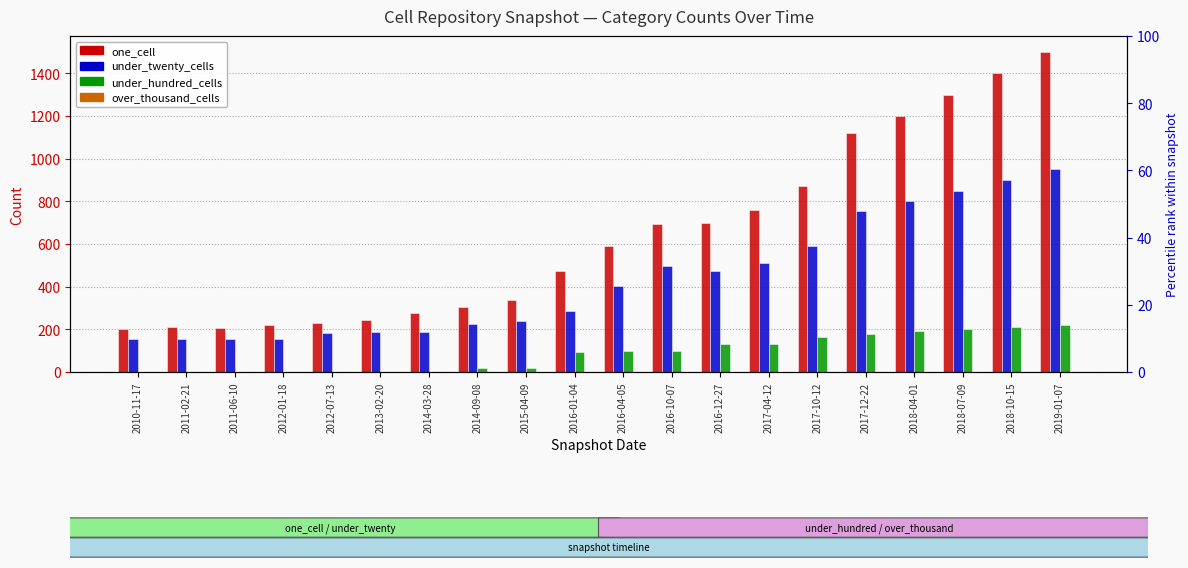

Reading right to left, transcribe all the data shown in this chart.

one_cell: 2019-01-07=1500	2018-10-15=1400	2018-07-09=1300	2018-04-01=1200	2017-12-22=1119	2017-10-12=873	2017-04-12=761	2016-12-27=700	2016-10-07=696	2016-04-05=589	2016-01-04=474	2015-04-09=336	2014-09-08=305	2014-03-28=276	2013-02-20=245	2012-07-13=230	2012-01-18=218	2011-06-10=208	2011-02-21=209	2010-11-17=203
under_twenty_cells: 2019-01-07=950	2018-10-15=900	2018-07-09=850	2018-04-01=800	2017-12-22=755	2017-10-12=589	2017-04-12=509	2016-12-27=472	2016-10-07=495	2016-04-05=403	2016-01-04=285	2015-04-09=240	2014-09-08=226	2014-03-28=186	2013-02-20=186	2012-07-13=183	2012-01-18=156	2011-06-10=154	2011-02-21=155	2010-11-17=155
under_hundred_cells: 2019-01-07=220	2018-10-15=210	2018-07-09=200	2018-04-01=190	2017-12-22=177	2017-10-12=165	2017-04-12=130	2016-12-27=129	2016-10-07=100	2016-04-05=100	2016-01-04=96	2015-04-09=18	2014-09-08=18	2014-03-28=2	2013-02-20=2	2012-07-13=2	2012-01-18=2	2011-06-10=2	2011-02-21=1	2010-11-17=1
over_thousand_cells: 2019-01-07=0	2018-10-15=0	2018-07-09=0	2018-04-01=0	2017-12-22=0	2017-10-12=0	2017-04-12=0	2016-12-27=0	2016-10-07=0	2016-04-05=0	2016-01-04=0	2015-04-09=0	2014-09-08=0	2014-03-28=0	2013-02-20=0	2012-07-13=0	2012-01-18=0	2011-06-10=0	2011-02-21=0	2010-11-17=0